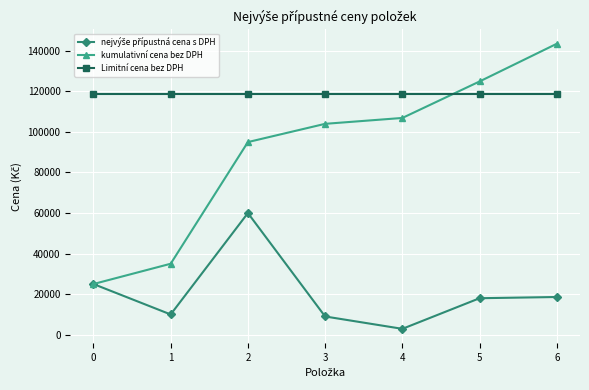

What is the smallest value displayed?

2900.0